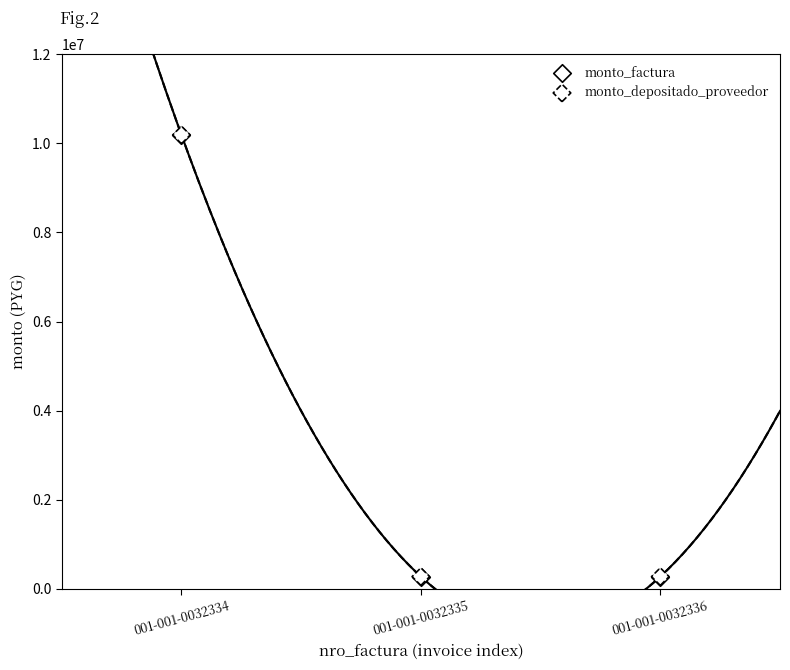

Which series reaches the maximum Y coordinate?

monto_factura